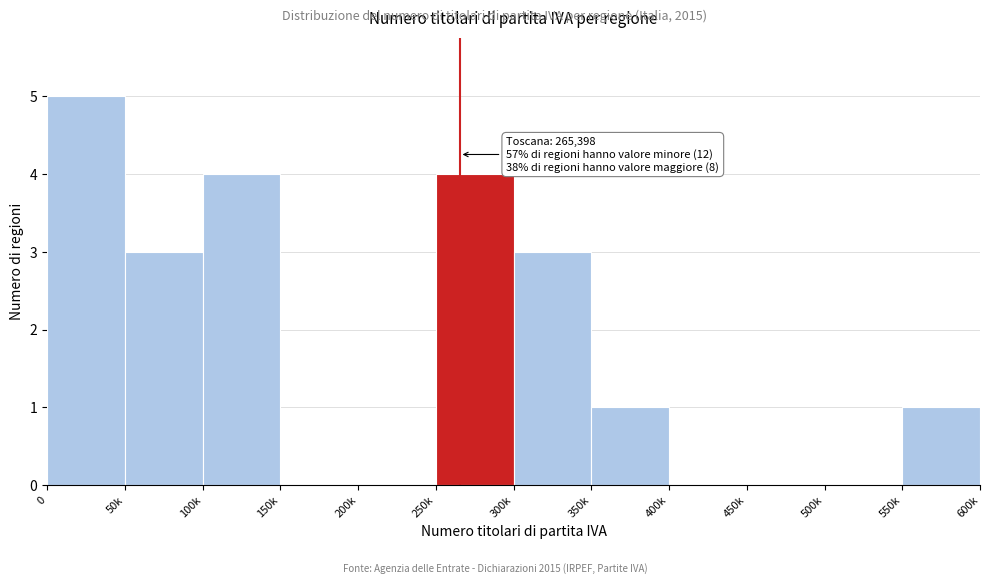

Reading left to right, extract all data points from this chart.

0=5	50k=3	100k=4	150k=0	200k=0	250k=4	300k=3	350k=1	400k=0	450k=0	500k=0	550k=1